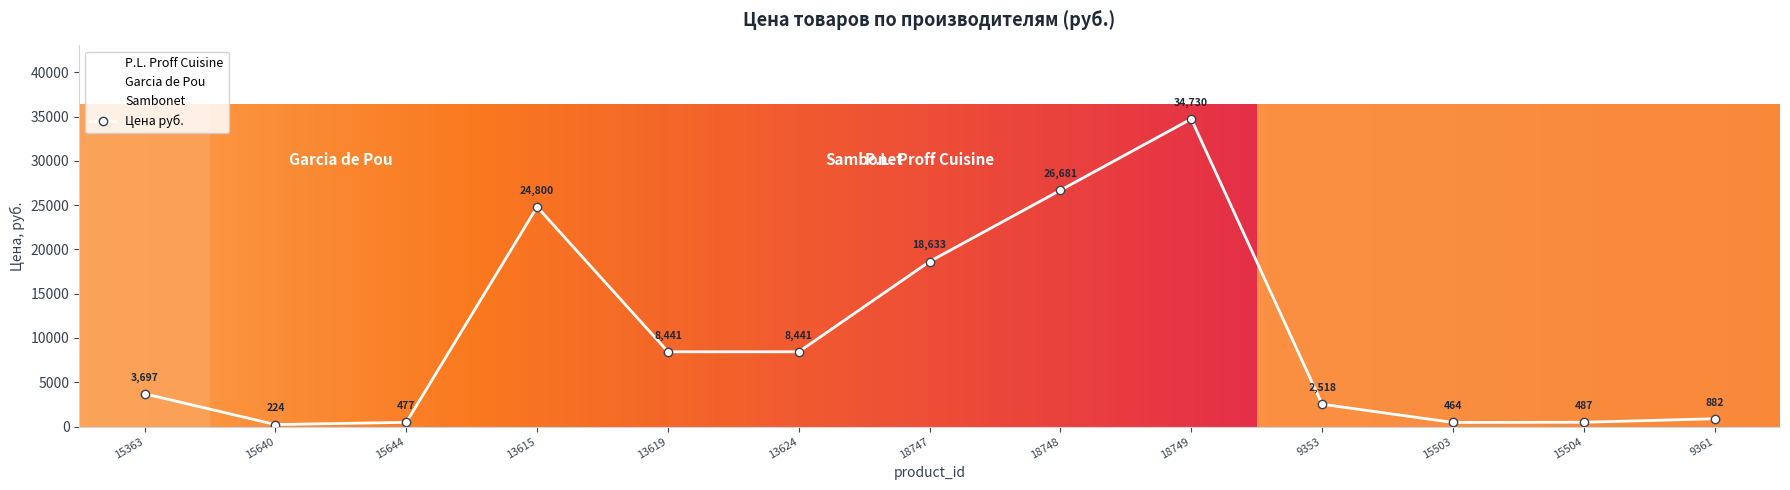

How many points are higher than both their immediate neighbors (excluding endpoints)?

2